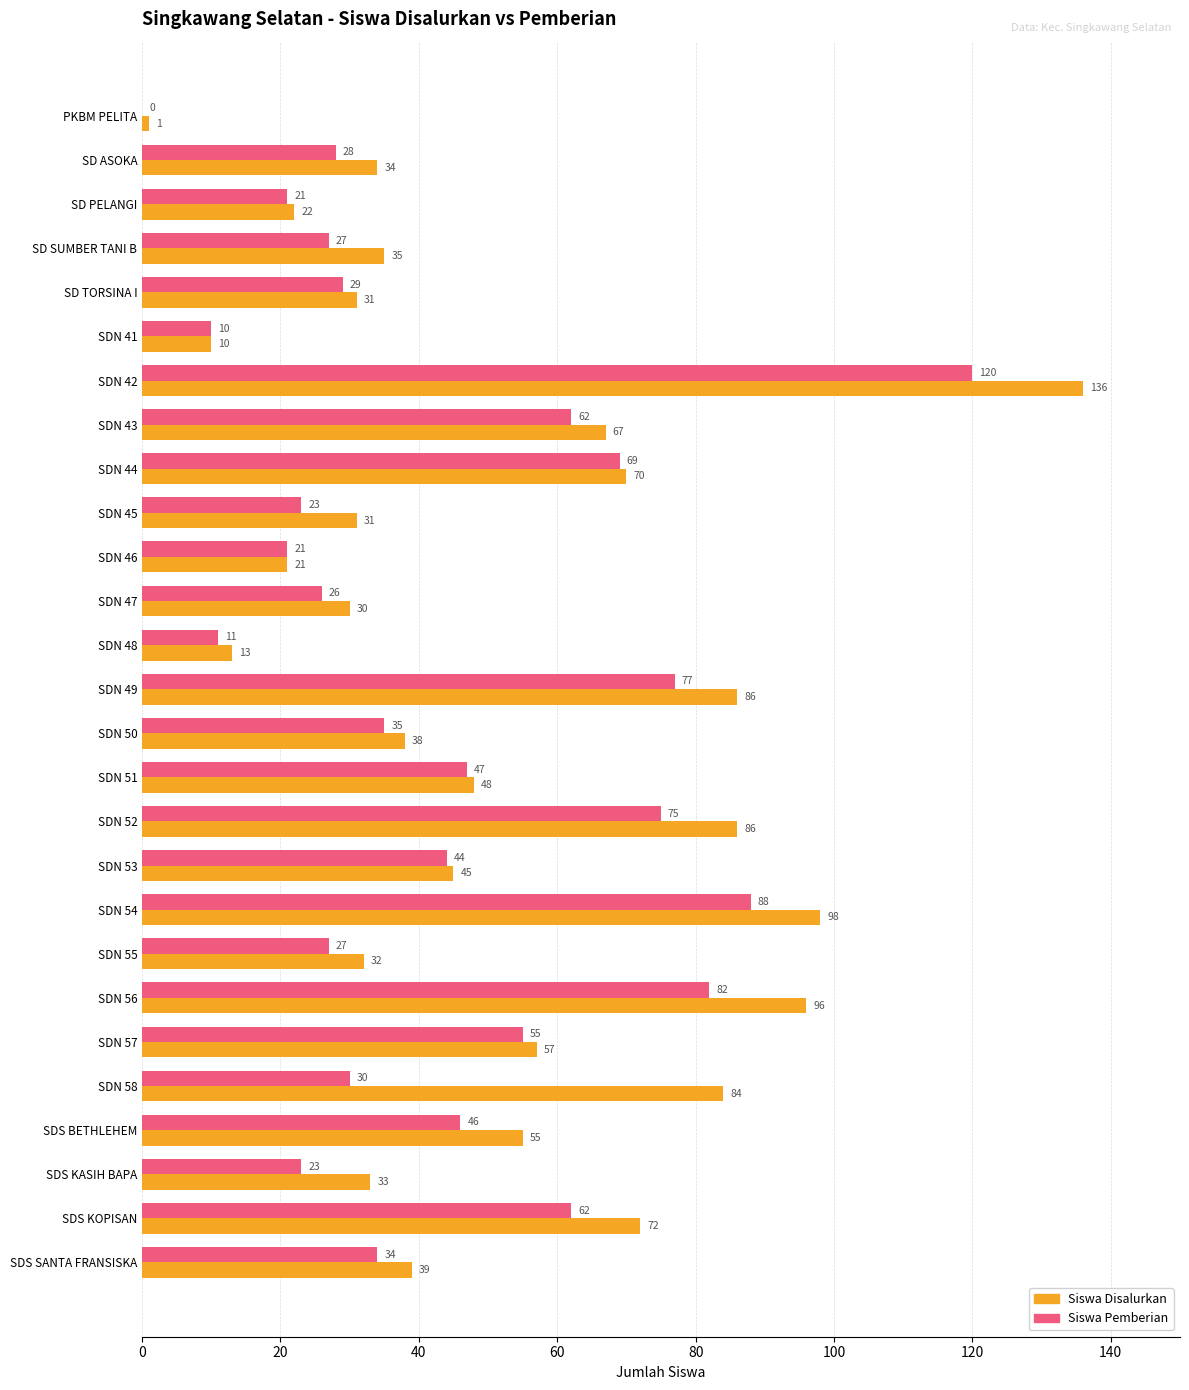

How many values in Siswa Pemberian are above zero?

26